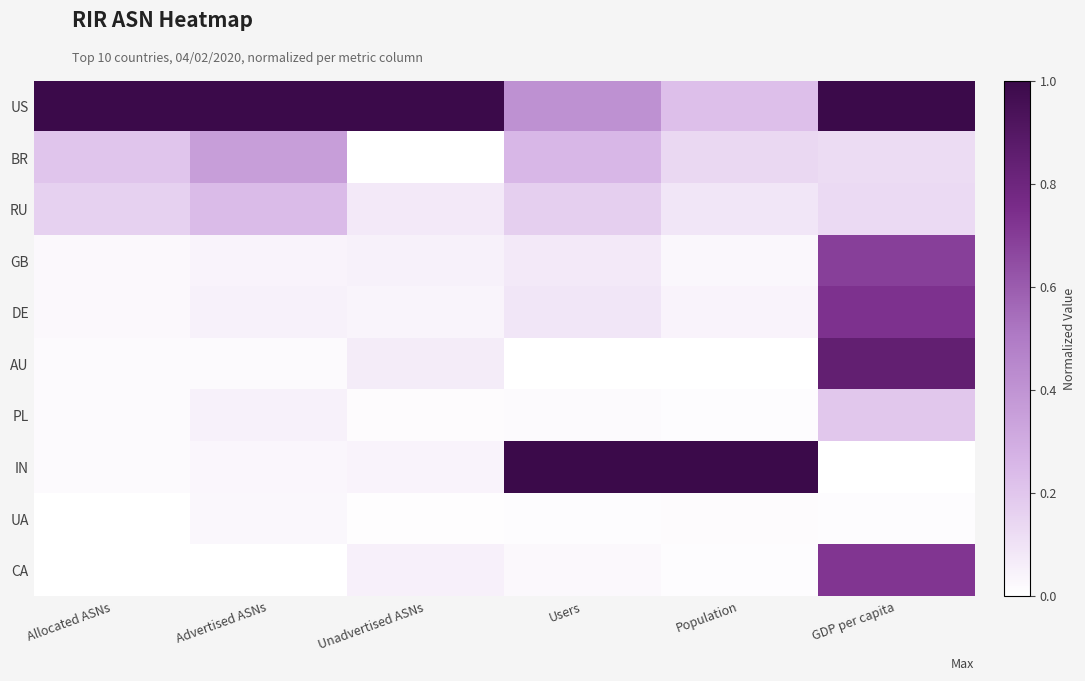

Reading left to right, what are all the values shown in this chart?

US: Allocated ASNs=1.0	Advertised ASNs=1.0	Unadvertised ASNs=1.0	Users=0.4	Population=0.2	GDP per capita=1.0
BR: Allocated ASNs=0.2	Advertised ASNs=0.4	Unadvertised ASNs=0.0	Users=0.3	Population=0.1	GDP per capita=0.1
RU: Allocated ASNs=0.2	Advertised ASNs=0.2	Unadvertised ASNs=0.1	Users=0.2	Population=0.1	GDP per capita=0.1
GB: Allocated ASNs=0.0	Advertised ASNs=0.0	Unadvertised ASNs=0.0	Users=0.1	Population=0.0	GDP per capita=0.7
DE: Allocated ASNs=0.0	Advertised ASNs=0.0	Unadvertised ASNs=0.0	Users=0.1	Population=0.0	GDP per capita=0.7
AU: Allocated ASNs=0.0	Advertised ASNs=0.0	Unadvertised ASNs=0.1	Users=0.0	Population=0.0	GDP per capita=0.8
PL: Allocated ASNs=0.0	Advertised ASNs=0.1	Unadvertised ASNs=0.0	Users=0.0	Population=0.0	GDP per capita=0.2
IN: Allocated ASNs=0.0	Advertised ASNs=0.0	Unadvertised ASNs=0.0	Users=1.0	Population=1.0	GDP per capita=0.0
UA: Allocated ASNs=0.0	Advertised ASNs=0.0	Unadvertised ASNs=0.0	Users=0.0	Population=0.0	GDP per capita=0.0
CA: Allocated ASNs=0.0	Advertised ASNs=0.0	Unadvertised ASNs=0.1	Users=0.0	Population=0.0	GDP per capita=0.7